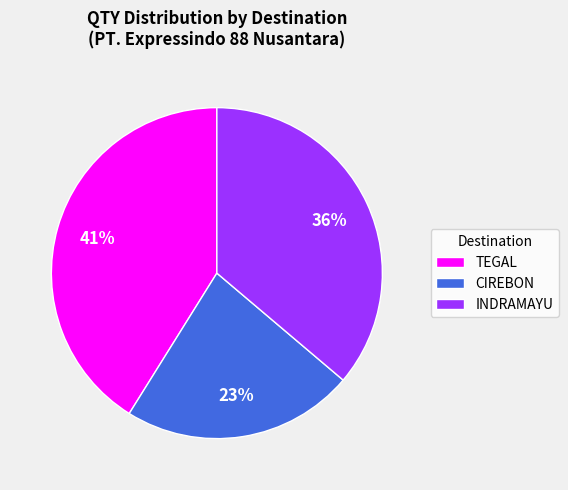

Do CIREBON and TEGAL together represent more than half of the pie?

Yes